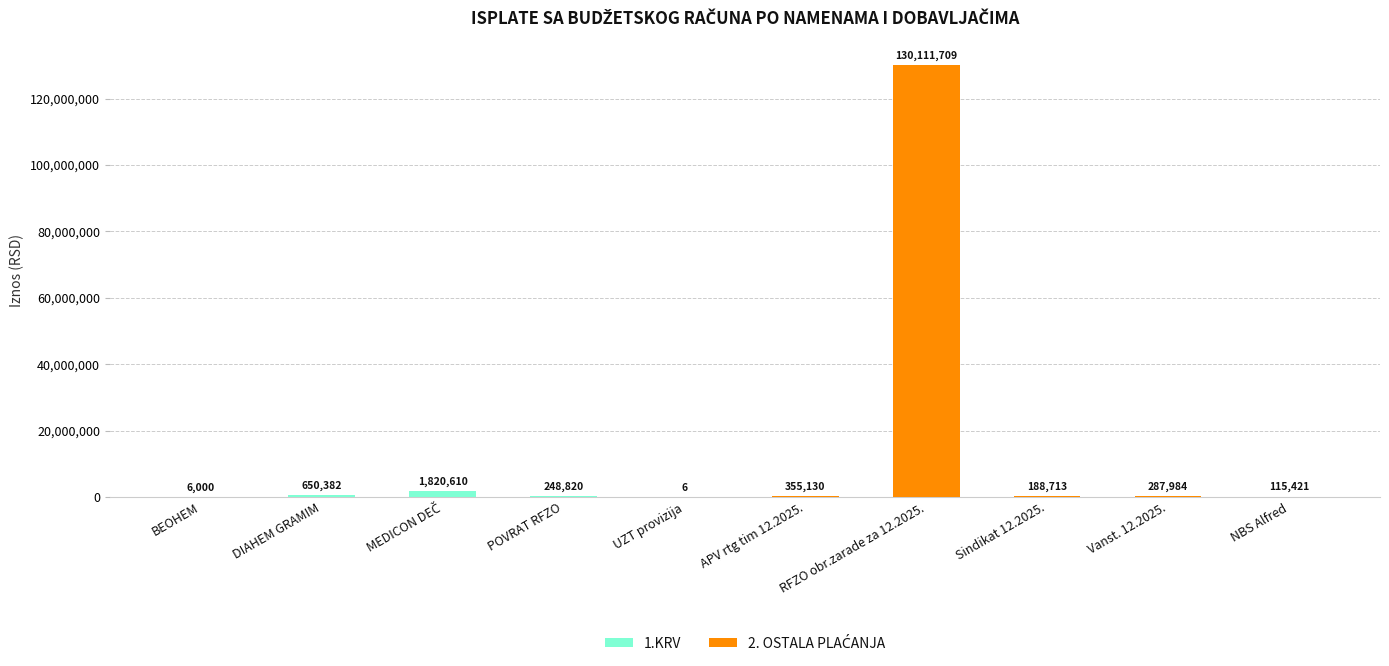

What is the maximum value for 1.KRV?

1820610.0